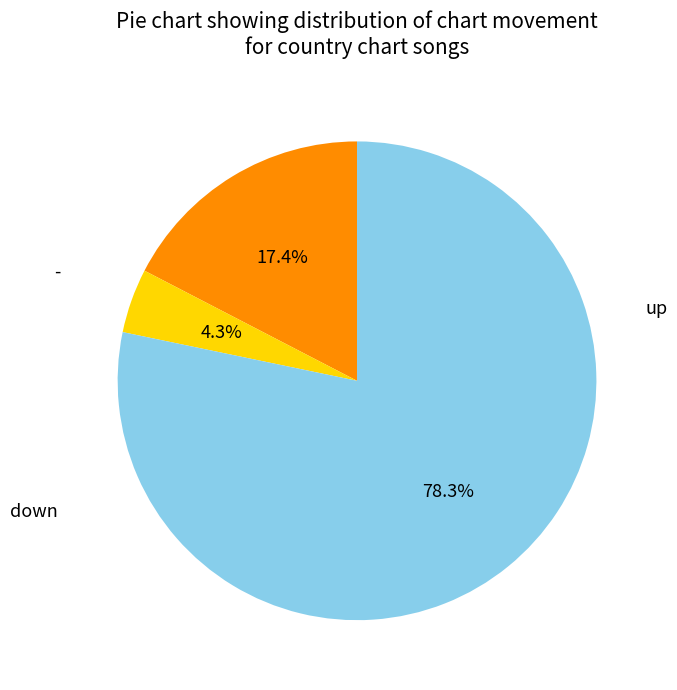

Approximately how many times larger is the value at up compared to -?

0.2